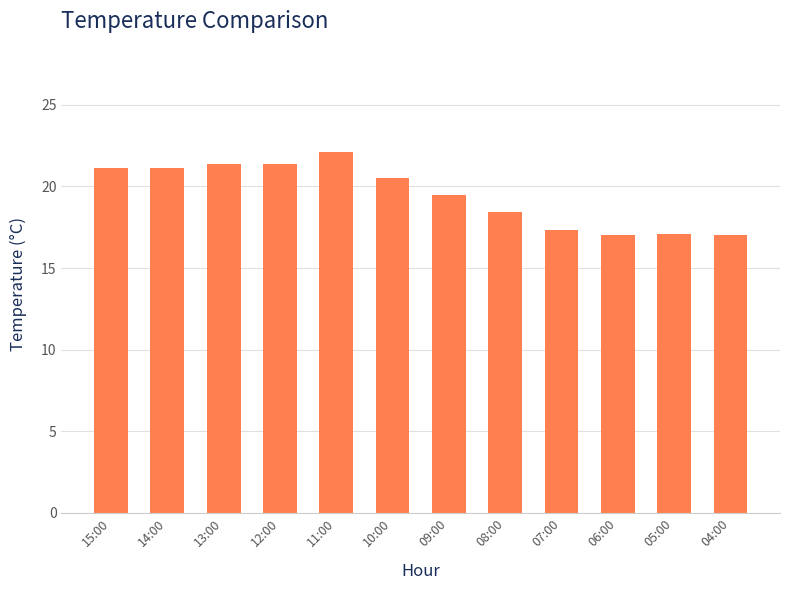

Count the number of values greater than 20.

6